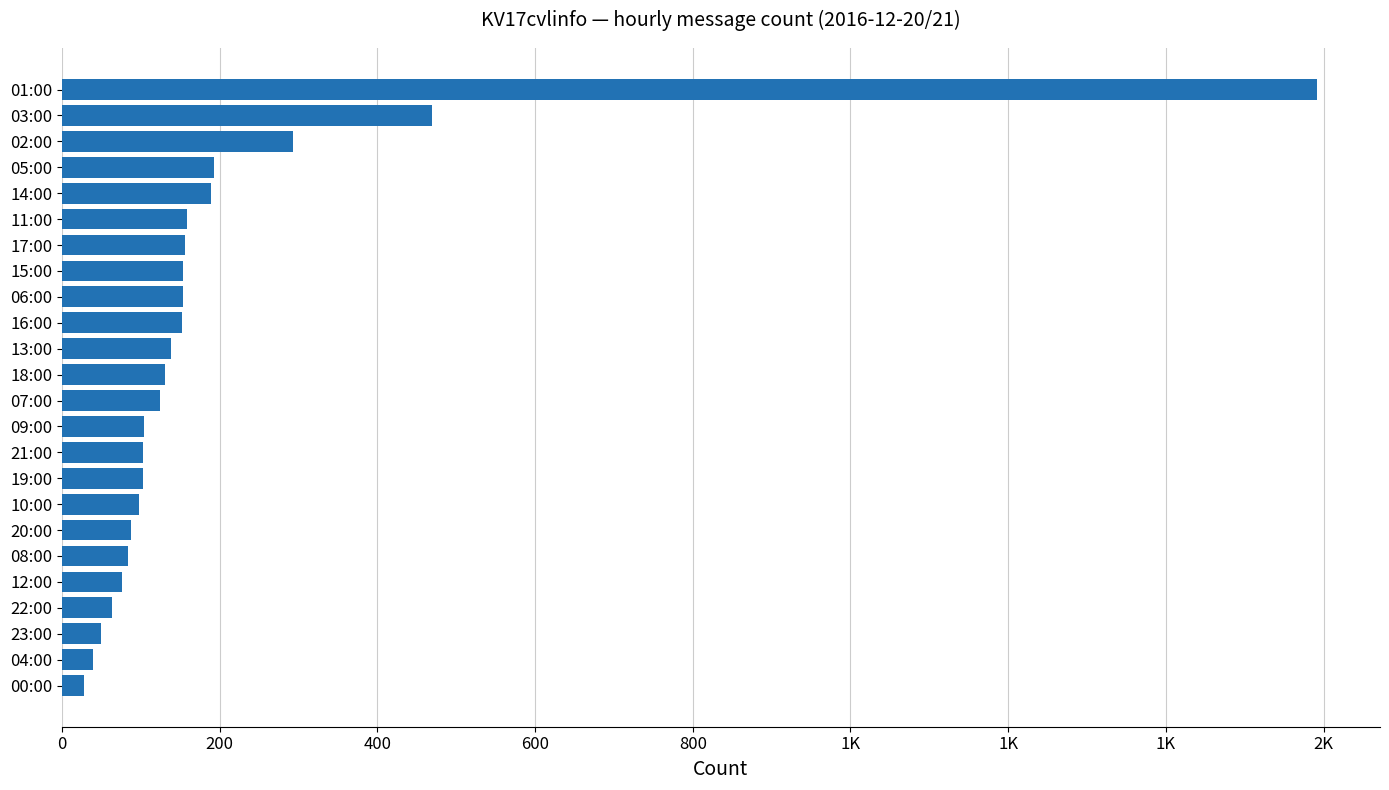

How many data points are above 131?

11